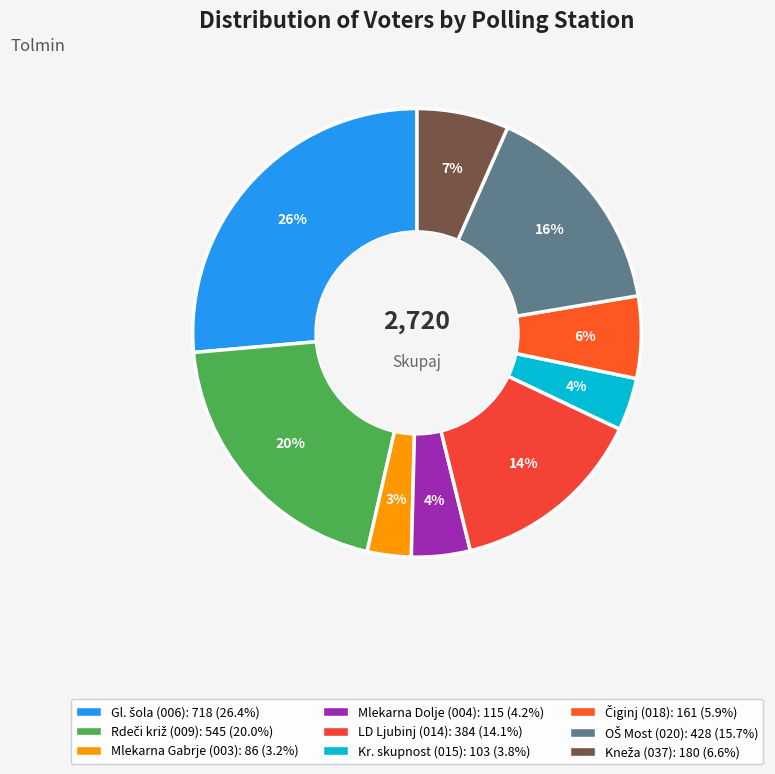

Count the number of slices in the pie.

9